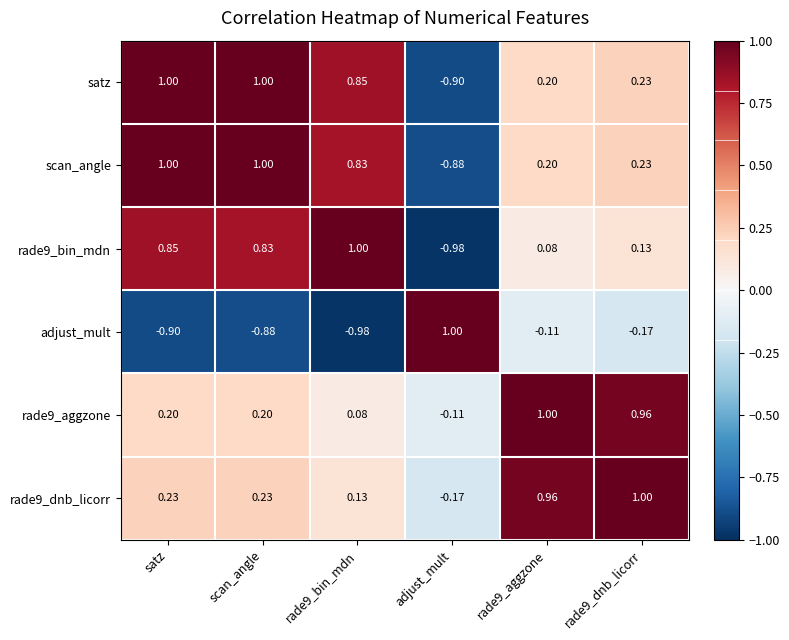

At which label does rade9_aggzone first exceed 0?

satz